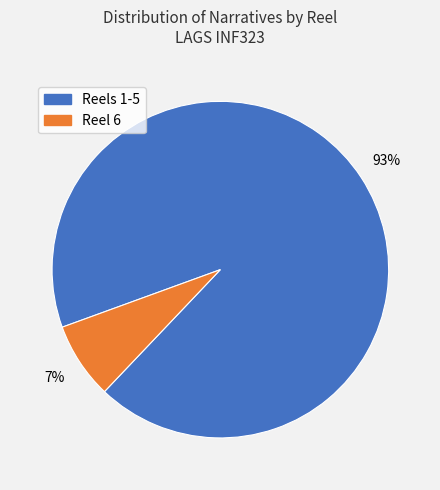

Is there any slice that represents more than half of the pie?

Yes